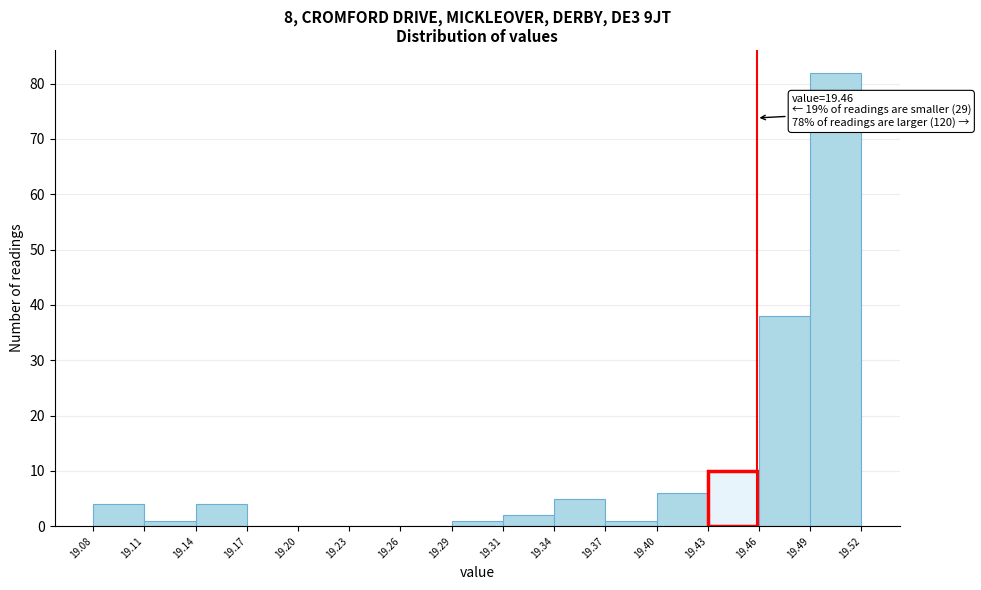

Which range on the x-axis has the tallest bar?

19.49 to 19.52